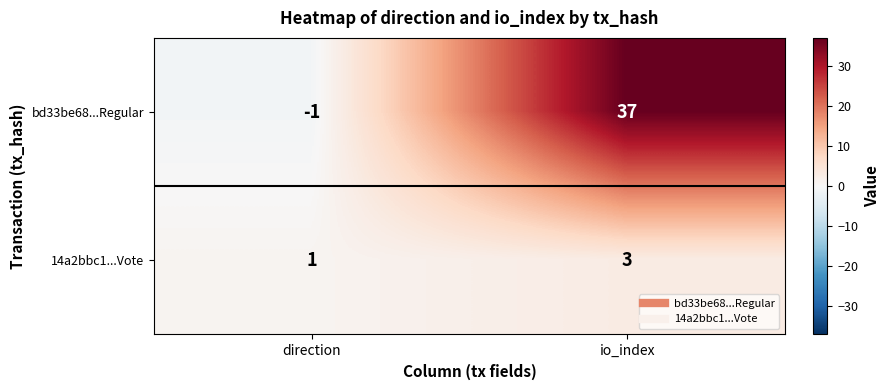

What is the difference between the maximum and minimum values in the bd33be68...Regular series?

38